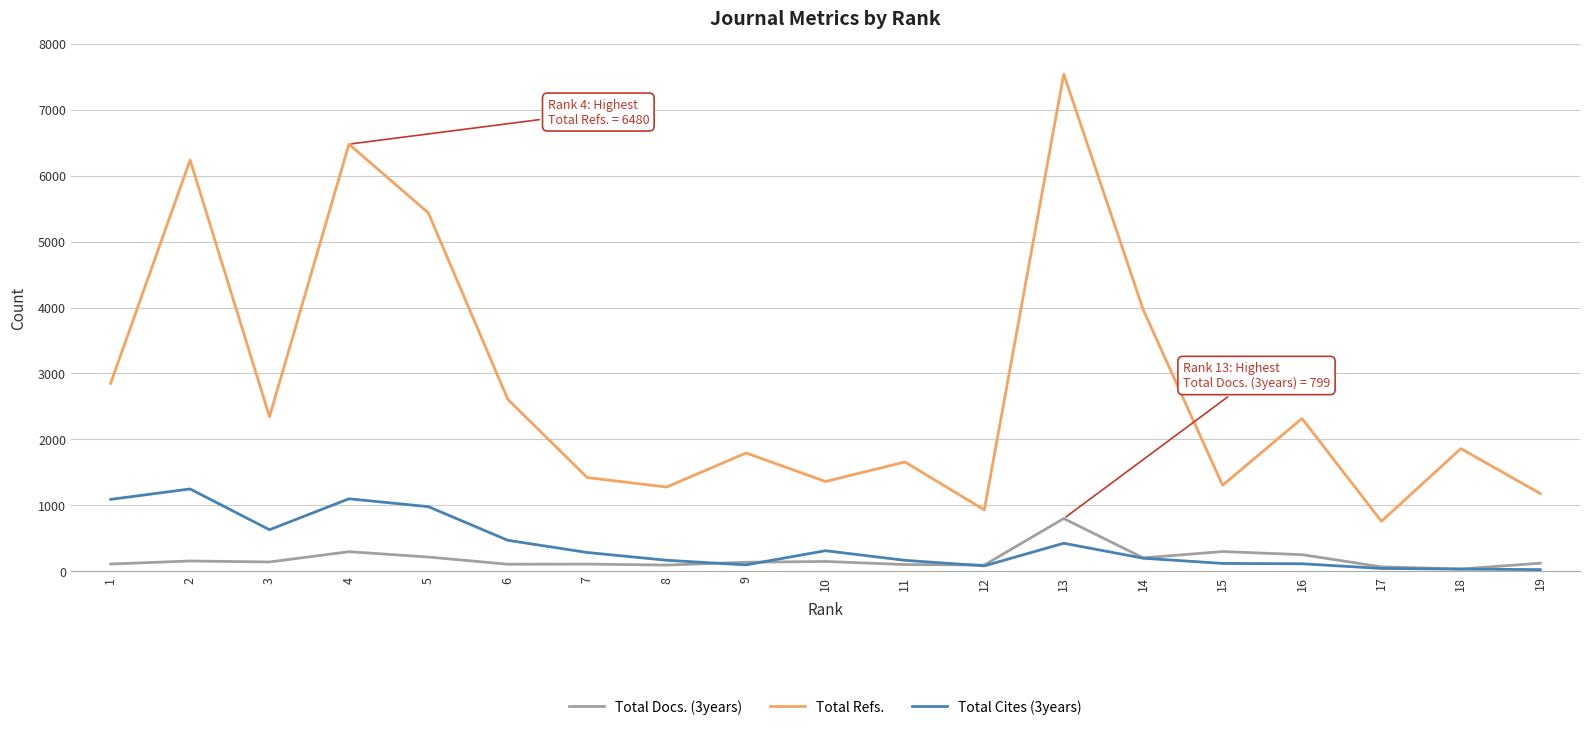

Is the value of Total Cites (3years) at 9 greater than the value of Total Refs. at 8?

No